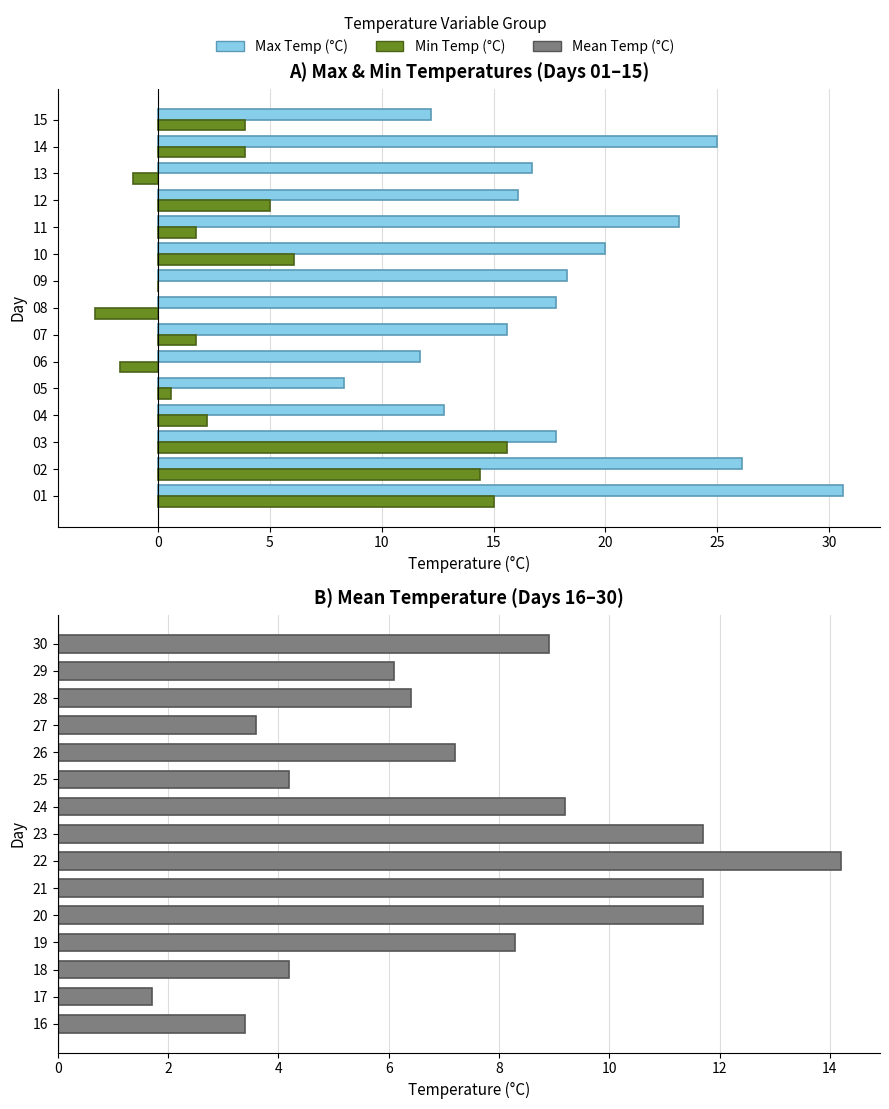

True or false: Min Temp (°C) has a value of -4.4 at 08.

False